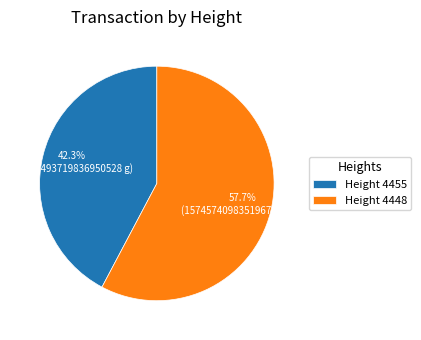

Between Height 4455 and Height 4448, which is larger?

Height 4448